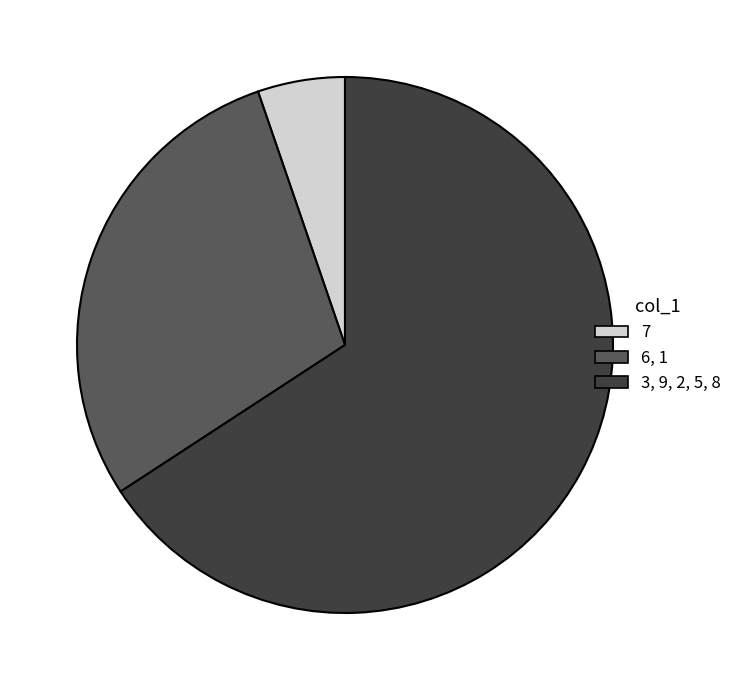

The 6, 1 slice represents 29% of the pie. True or false?

True